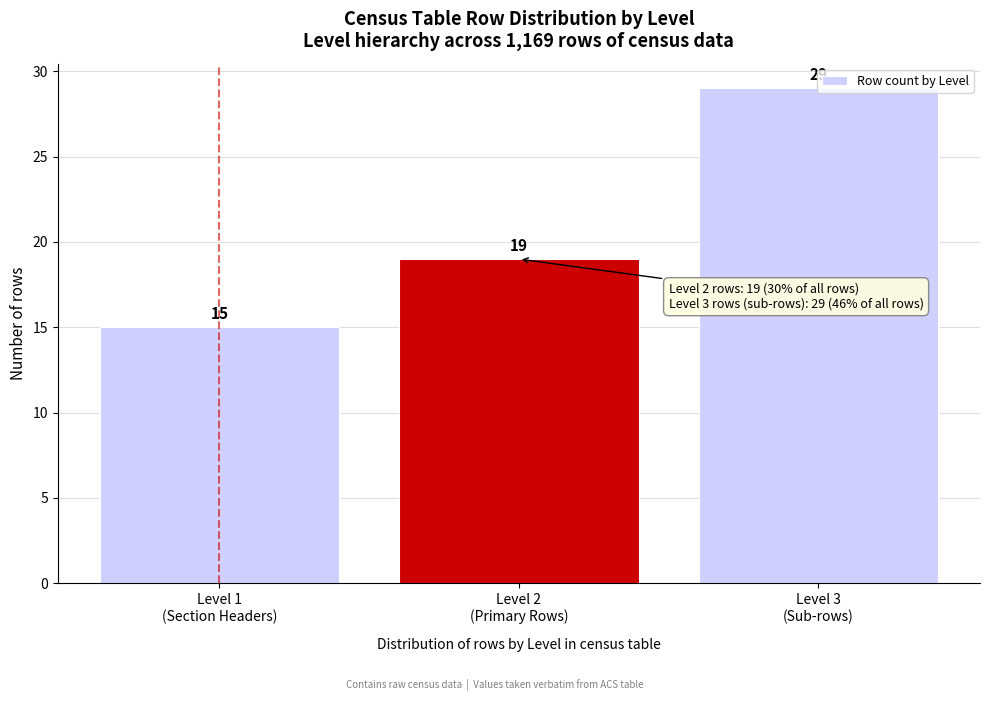

What is the value of the 3rd bar from the left?

29